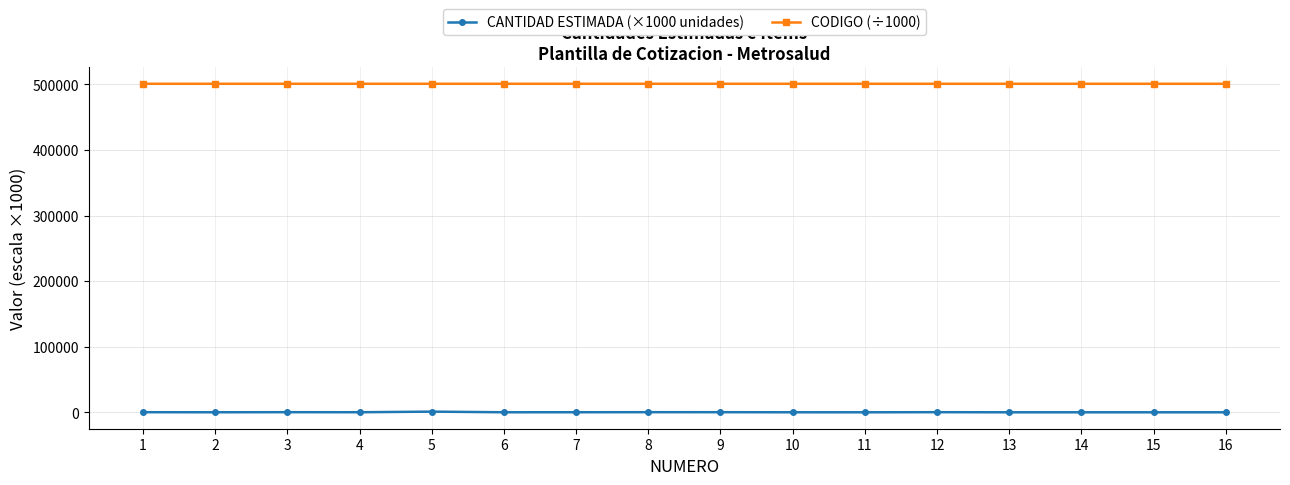

True or false: CANTIDAD ESTIMADA (×1000 unidades) has more than 1 interior local peaks.

True